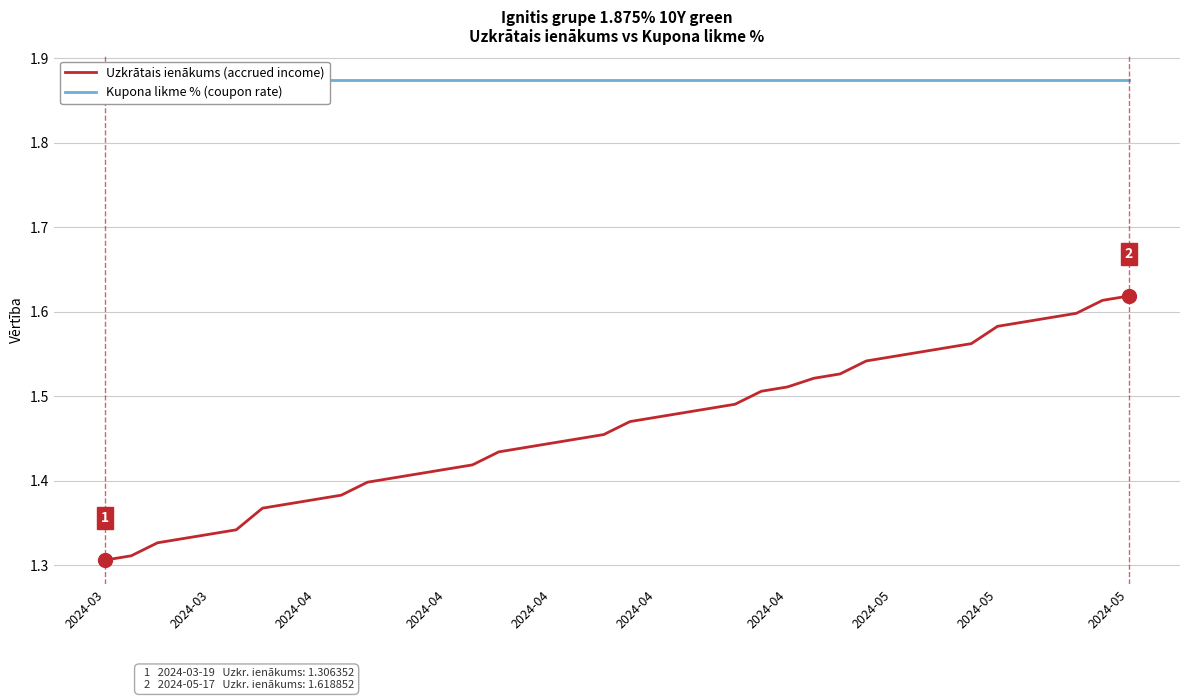

Reading left to right, extract all data points from this chart.

Uzkrātais ienākums (accrued income): 1.3	1.3	1.3	1.3	1.3	1.3	1.4	1.4	1.4	1.4	1.4	1.4	1.4	1.4	1.4	1.4	1.4	1.4	1.4	1.5	1.5	1.5	1.5	1.5	1.5	1.5	1.5	1.5	1.5	1.5	1.5	1.6	1.6	1.6	1.6	1.6	1.6	1.6	1.6	1.6
Kupona likme % (coupon rate): 1.9	1.9	1.9	1.9	1.9	1.9	1.9	1.9	1.9	1.9	1.9	1.9	1.9	1.9	1.9	1.9	1.9	1.9	1.9	1.9	1.9	1.9	1.9	1.9	1.9	1.9	1.9	1.9	1.9	1.9	1.9	1.9	1.9	1.9	1.9	1.9	1.9	1.9	1.9	1.9